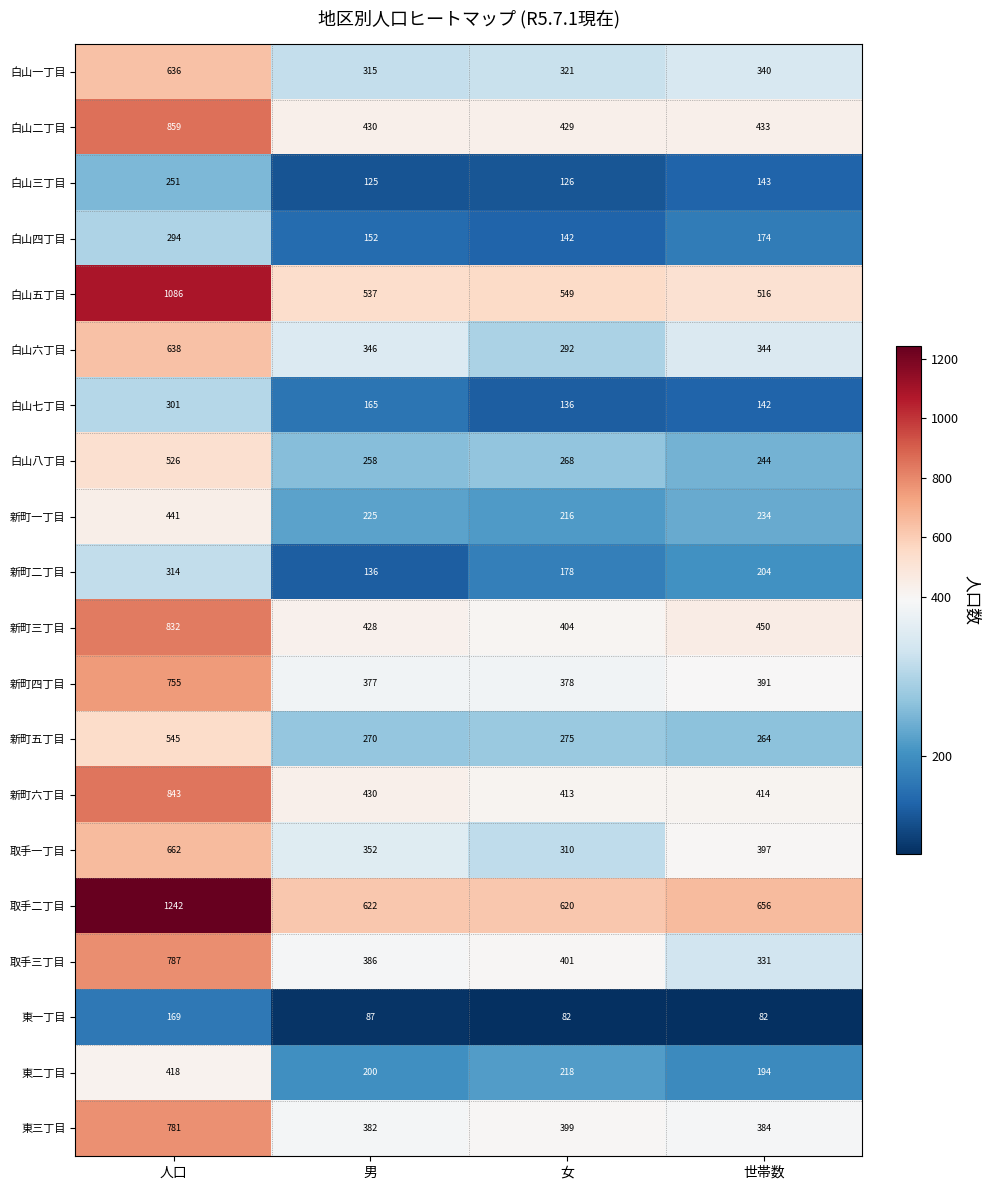

What is the sum of all 白山六丁目 values?

1620